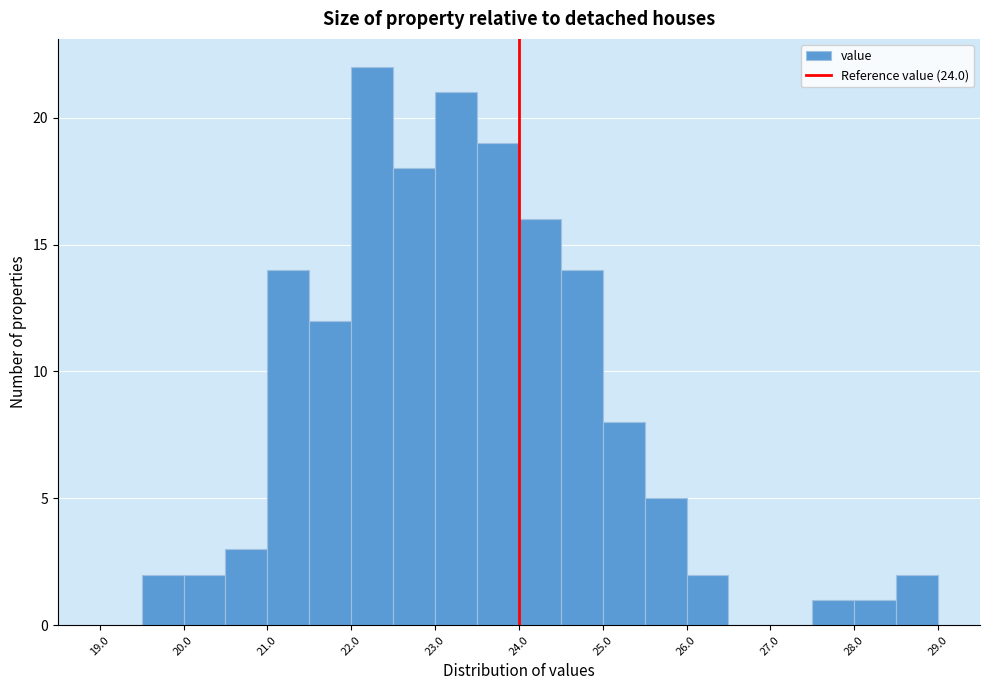

Over which range of the x-axis is the bar tallest?

22.0 to 22.5